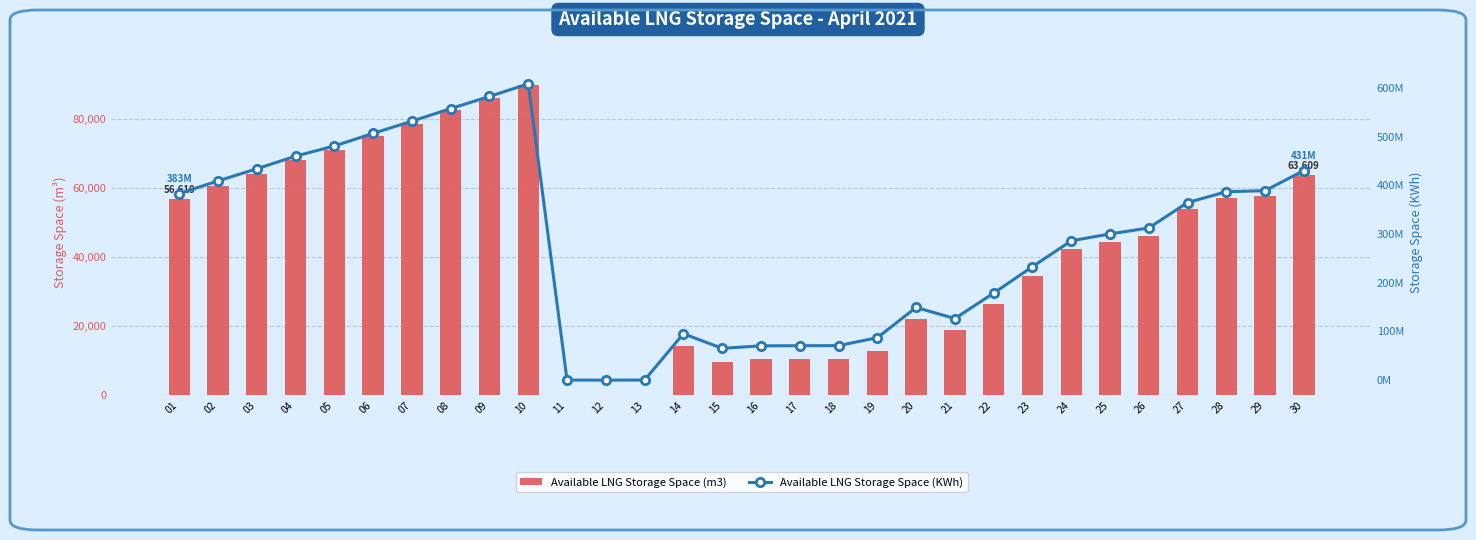

At which label does Available LNG Storage Space (KWh) first exceed 312571238?

01